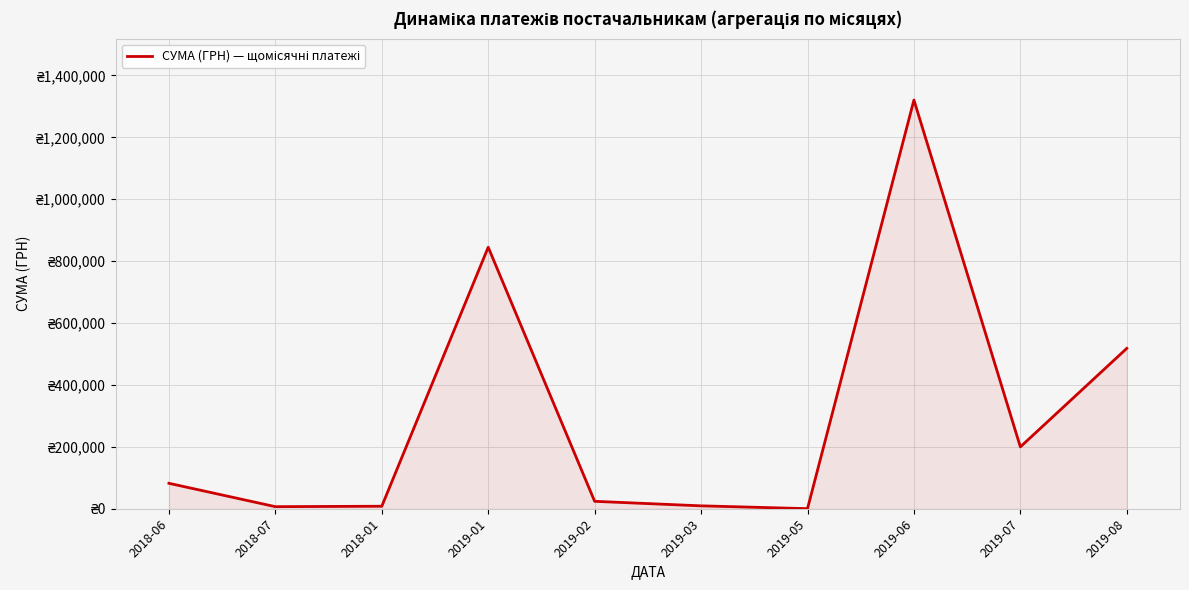

Does the chart have visible grid lines?

Yes